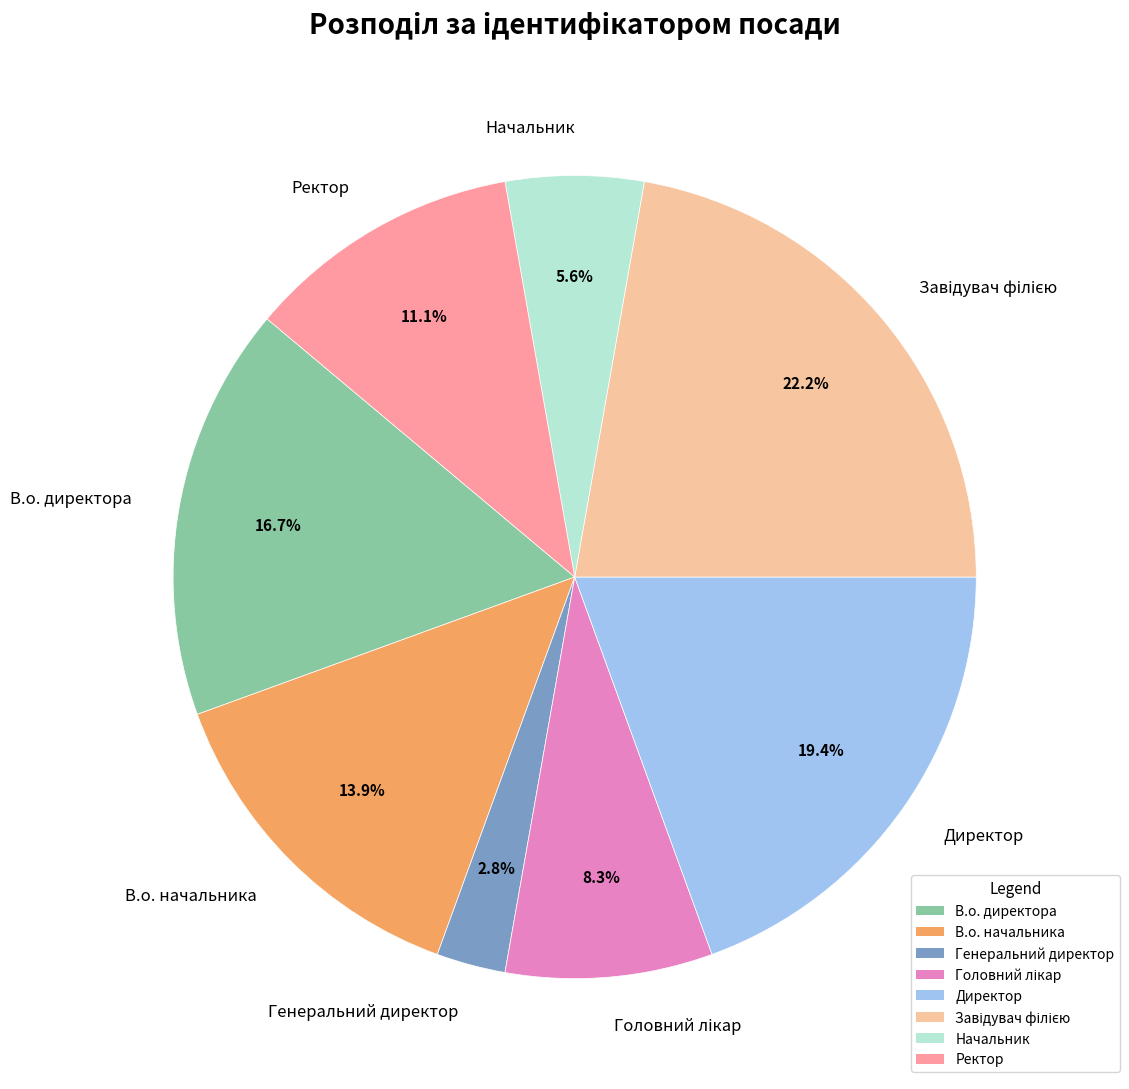

To the nearest percent, what portion does В.о. директора represent?

17%